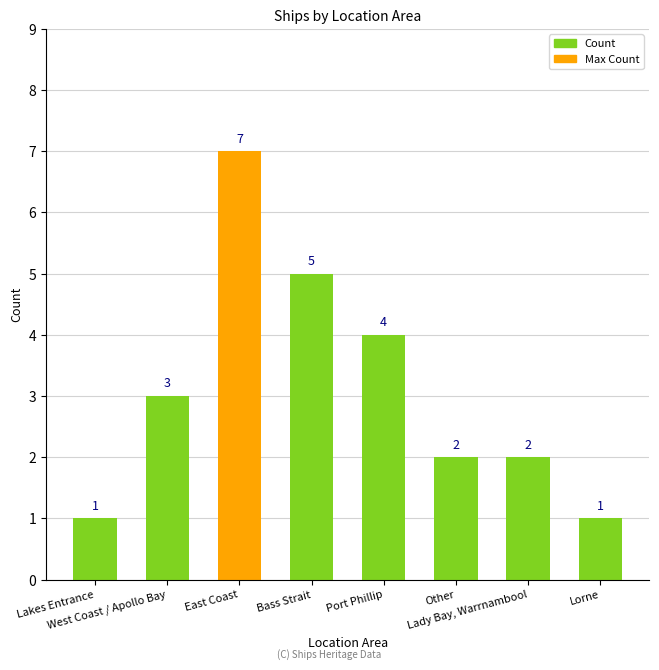

How many categories are shown in the chart?

8